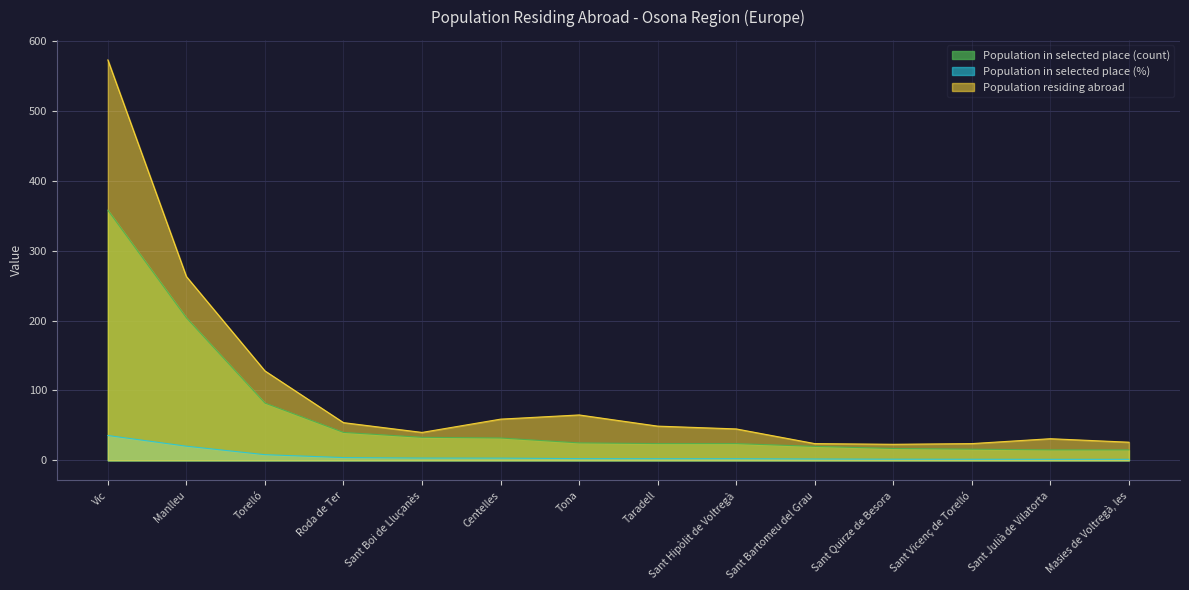

True or false: Population in selected place (count) and Population residing abroad intersect in this chart.

False